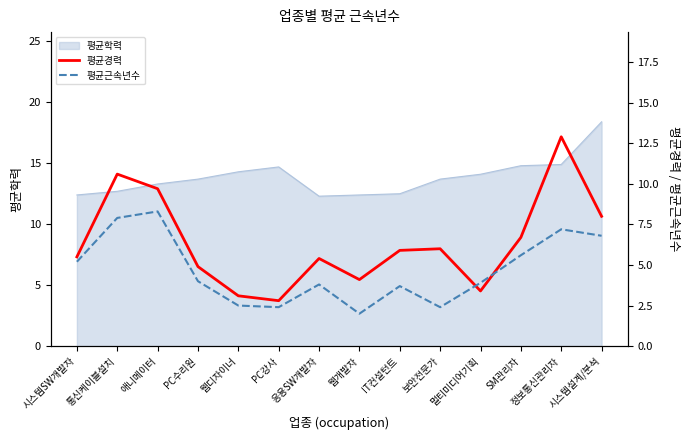

What is the difference between the maximum and minimum values in the 평균경력 series?

10.1